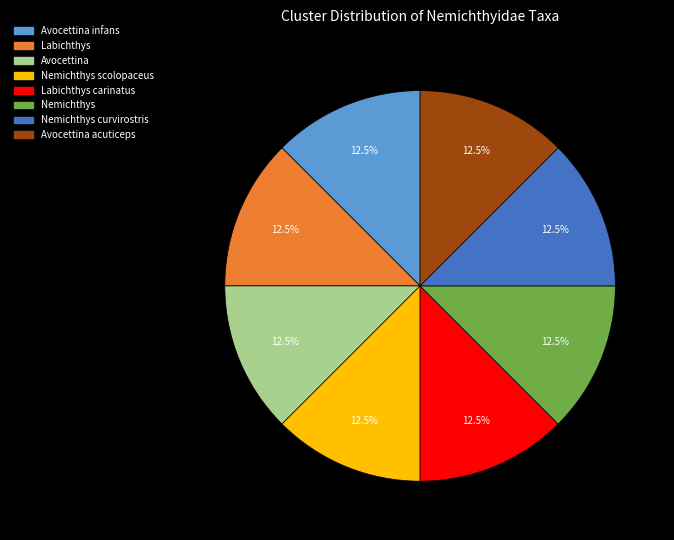

Is there a majority slice in this chart?

No